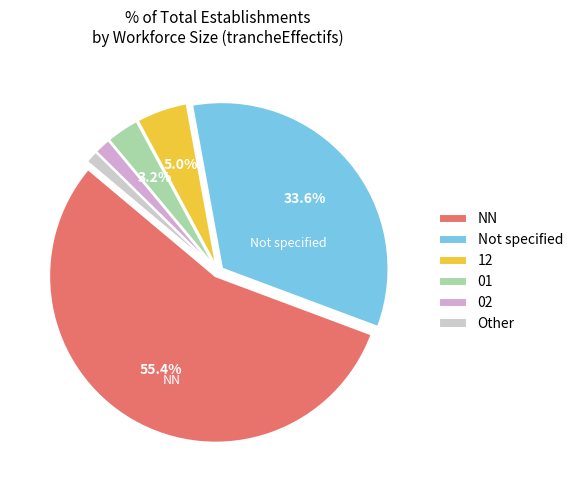

Count the number of slices in the pie.

6